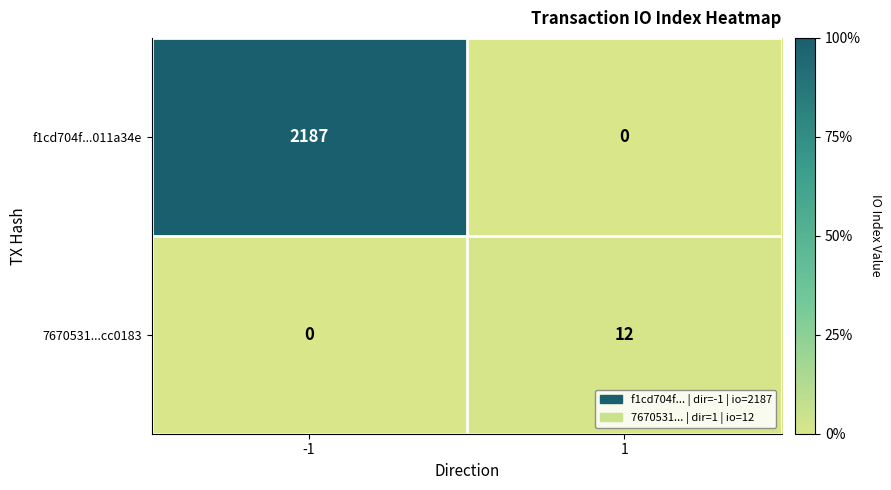

Which series has the widest spread of values?

f1cd704f...011a34e